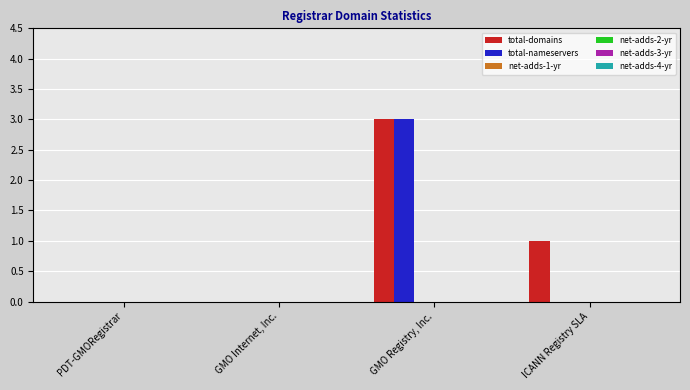

Which series has the largest total across all categories?

total-domains